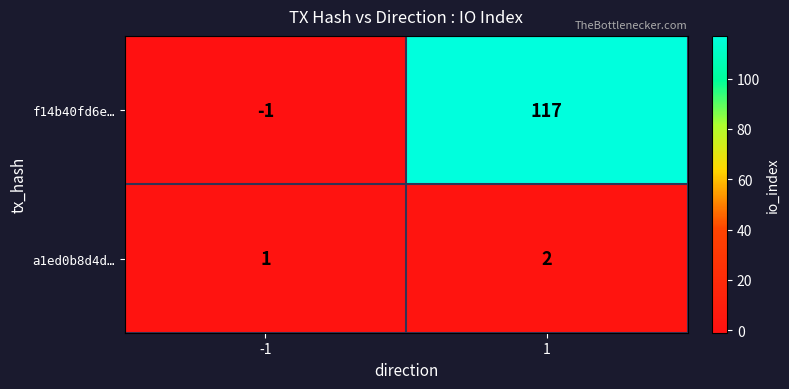

Rank the series by their maximum value, from highest to lowest.

f14b40fd6e…, a1ed0b8d4d…